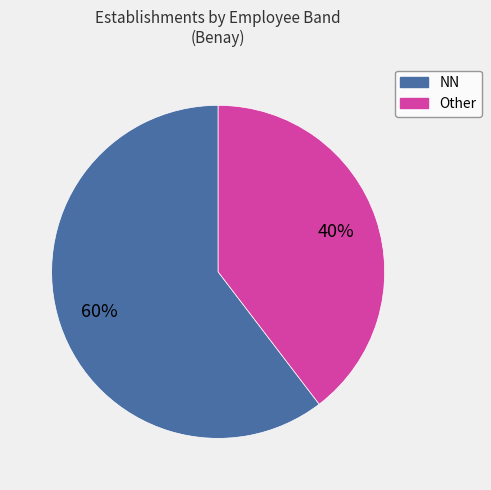

To the nearest percent, what is the average slice percentage?

50%